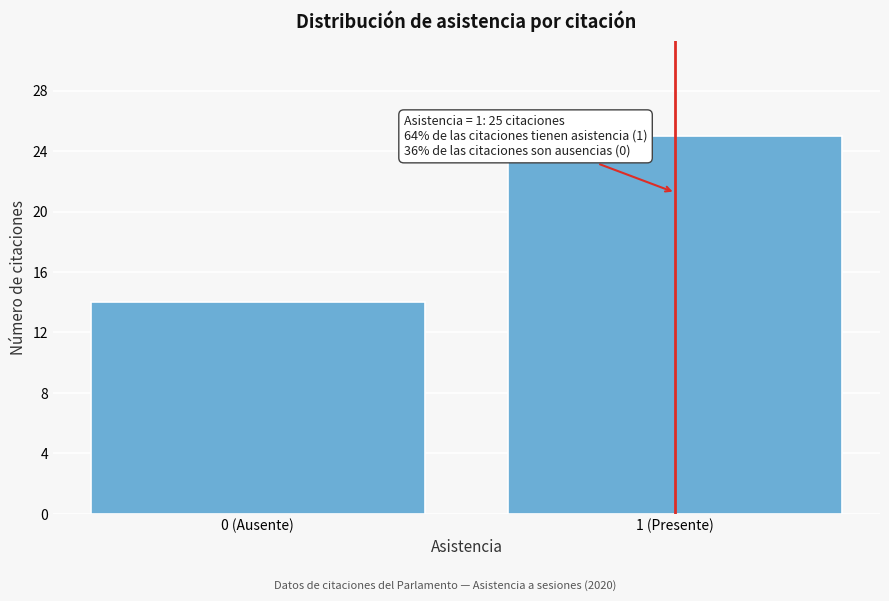

Reading left to right, extract all data points from this chart.

14	25